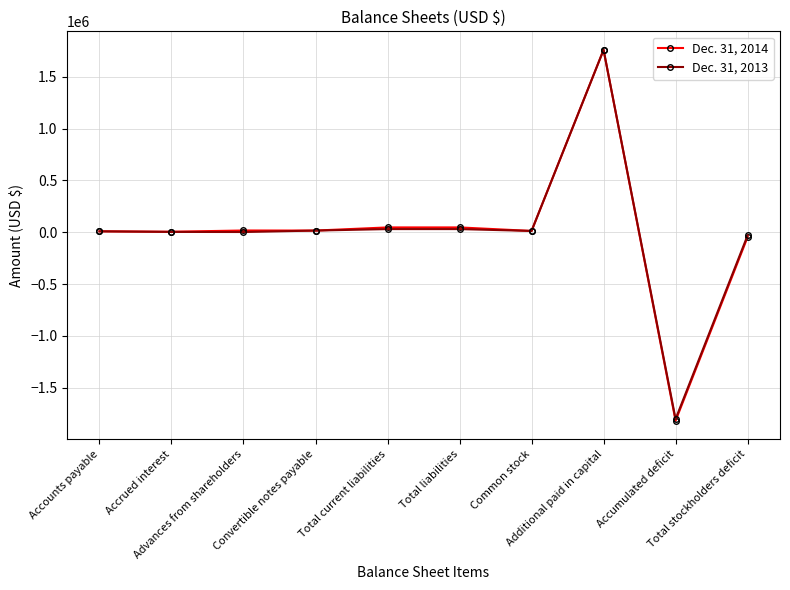

How many lines are shown in the chart?

2